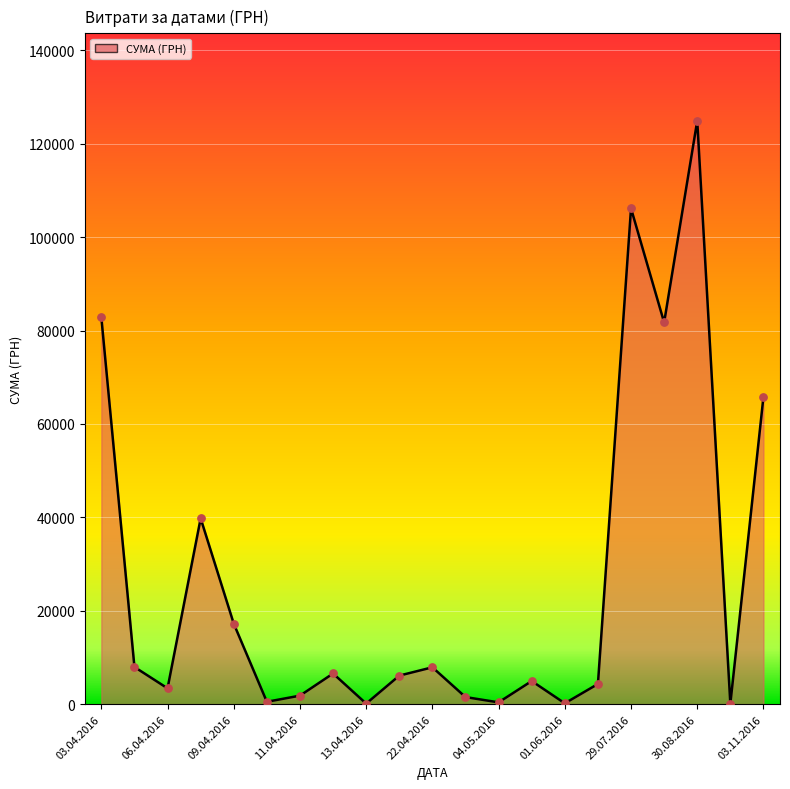

Between 17.04.2016 and 03.04.2016, which is larger?

03.04.2016